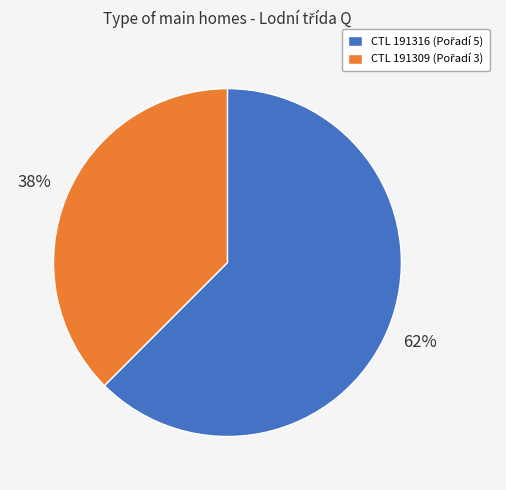

To the nearest percent, what is the average slice percentage?

50%